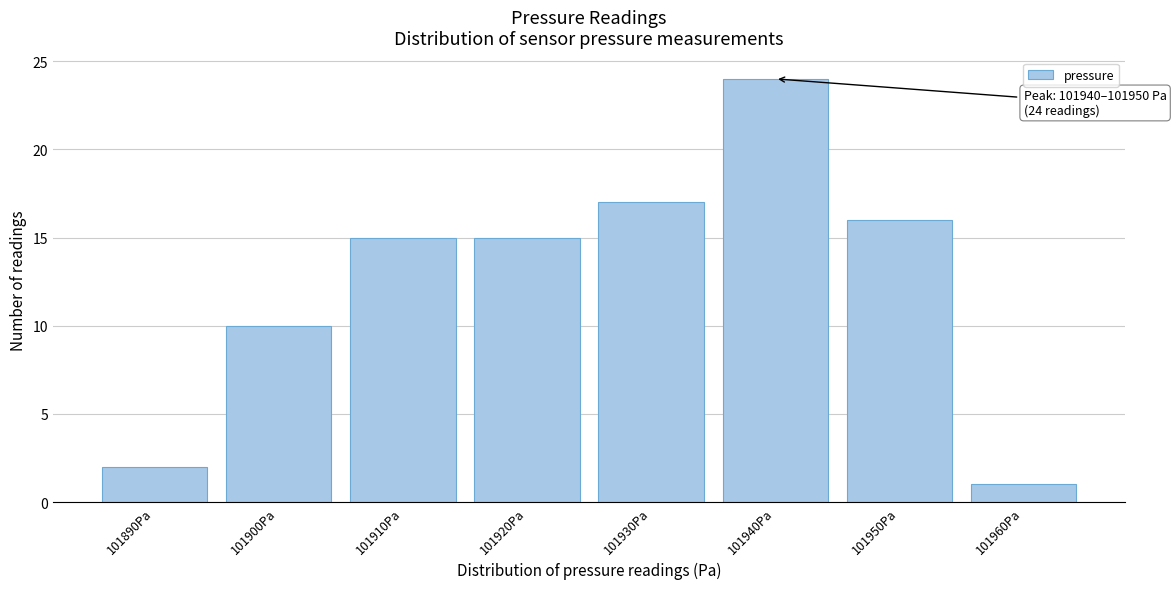

Reading left to right, list all the values displayed in this chart.

2	10	15	15	17	24	16	1